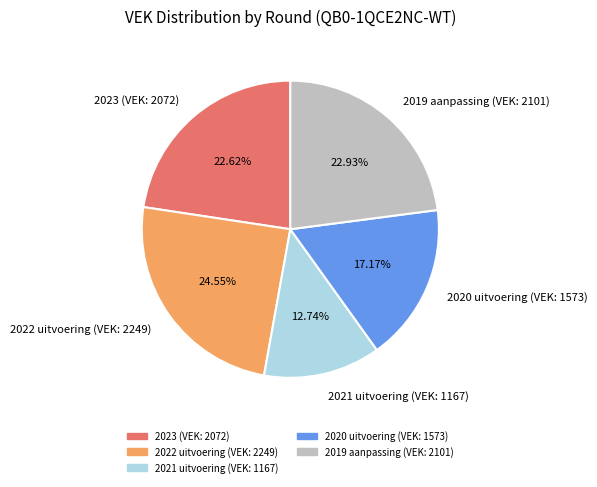

What is the ratio of the value at 2019 aanpassing (VEK: 2101) to the value at 2023 (VEK: 2072)?

1.0